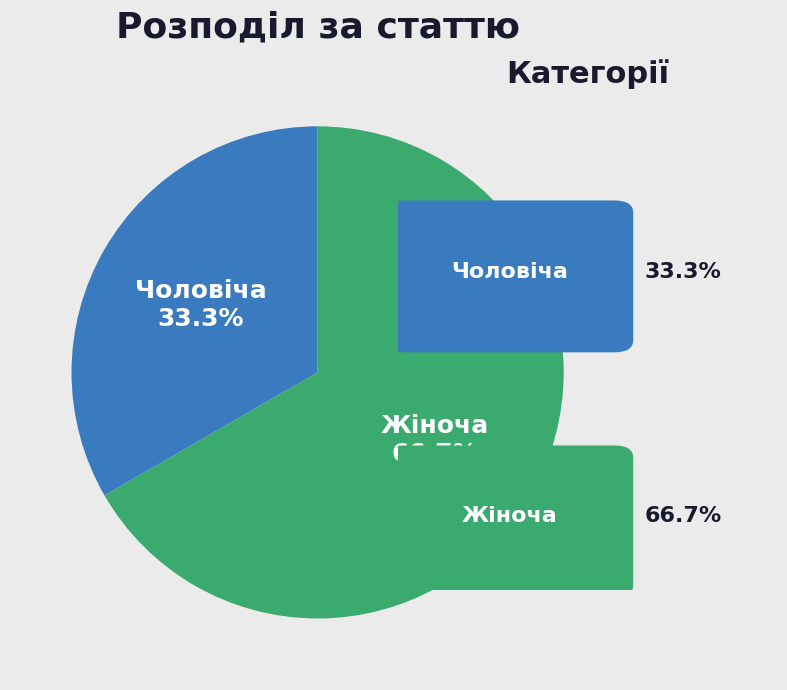

The Чоловіча slice represents 33% of the pie. True or false?

True